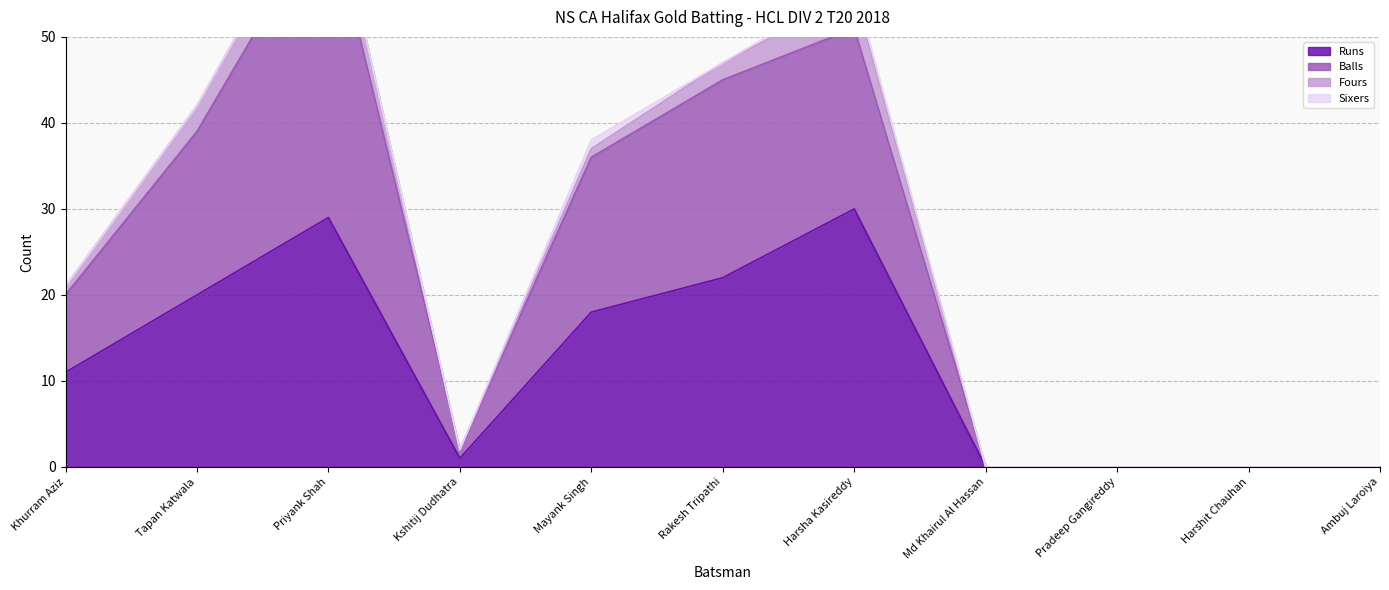

True or false: Runs and Balls cross at least once.

False